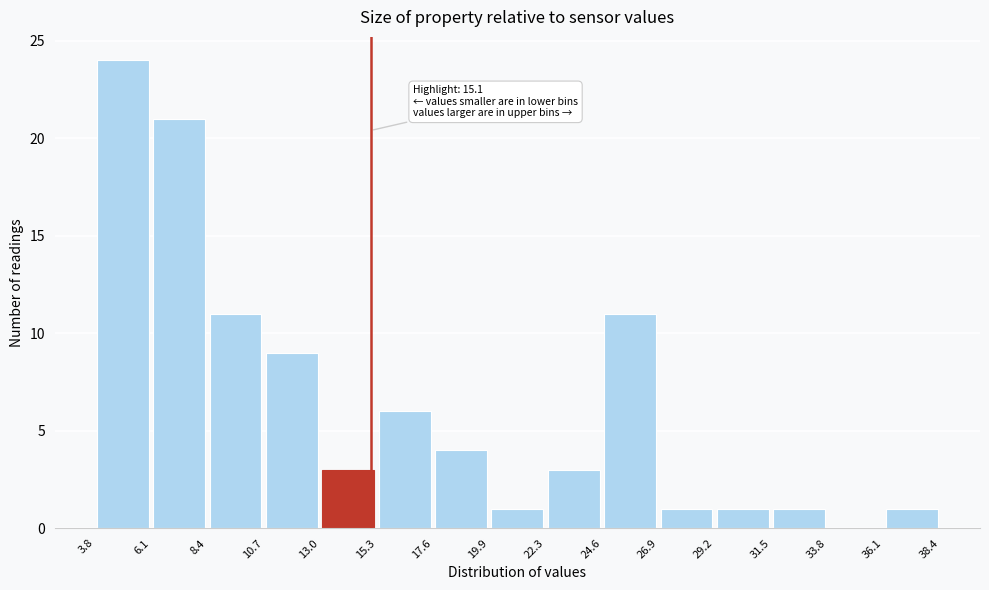

Over which range of the x-axis is the bar tallest?

3.8 to 6.1